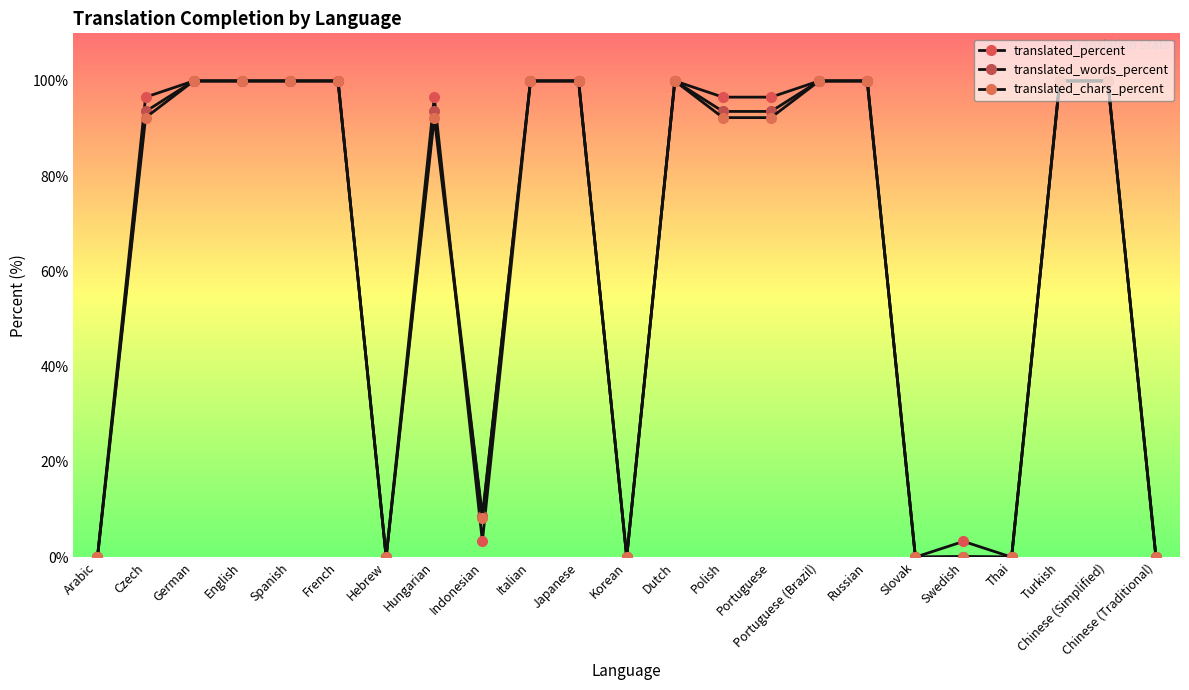

Where is the first local maximum for translated_percent?

Hungarian